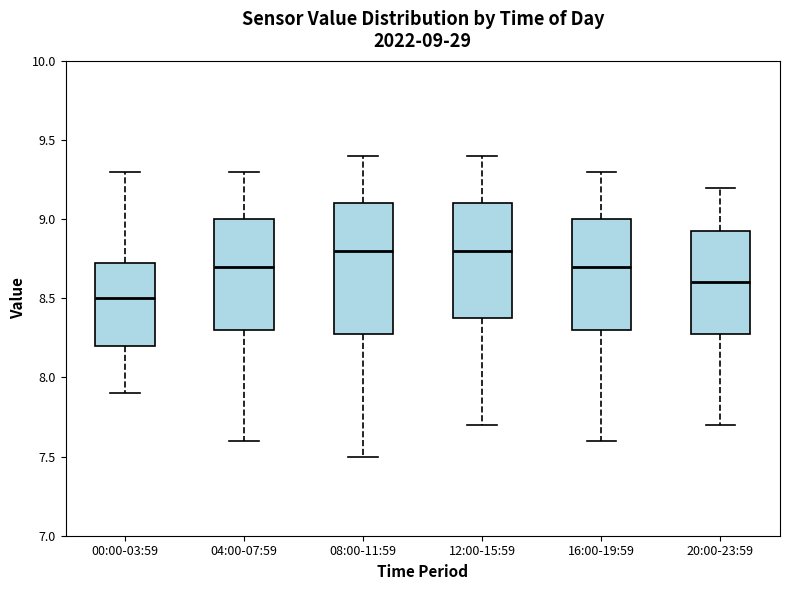

Comparing the boxes themselves (not the whiskers), which one is the tallest?

08:00-11:59